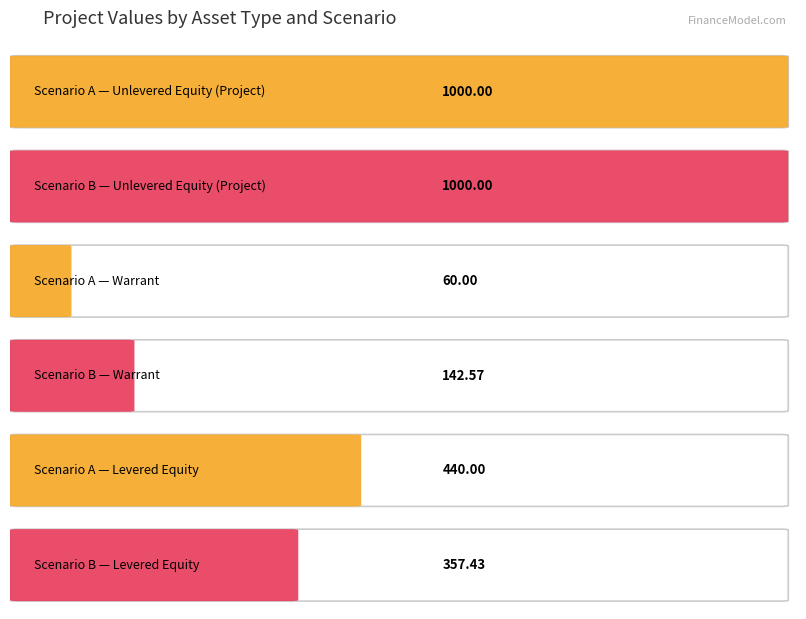

What is the maximum value shown in the chart?

1000.0